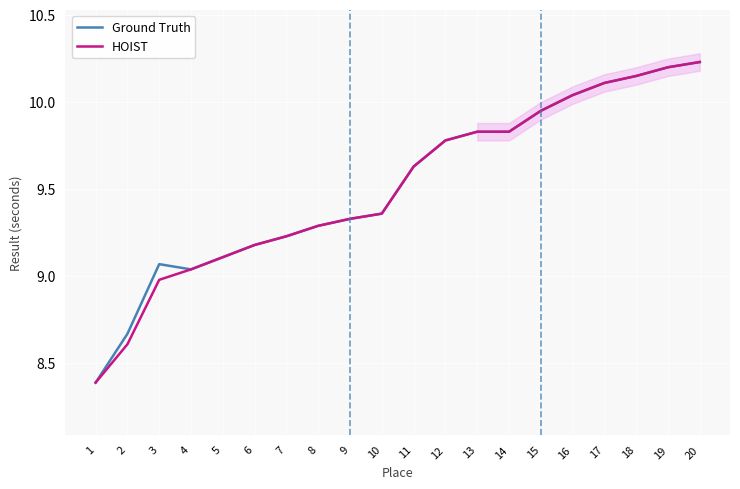

At which category is the sum across all series the highest?

20